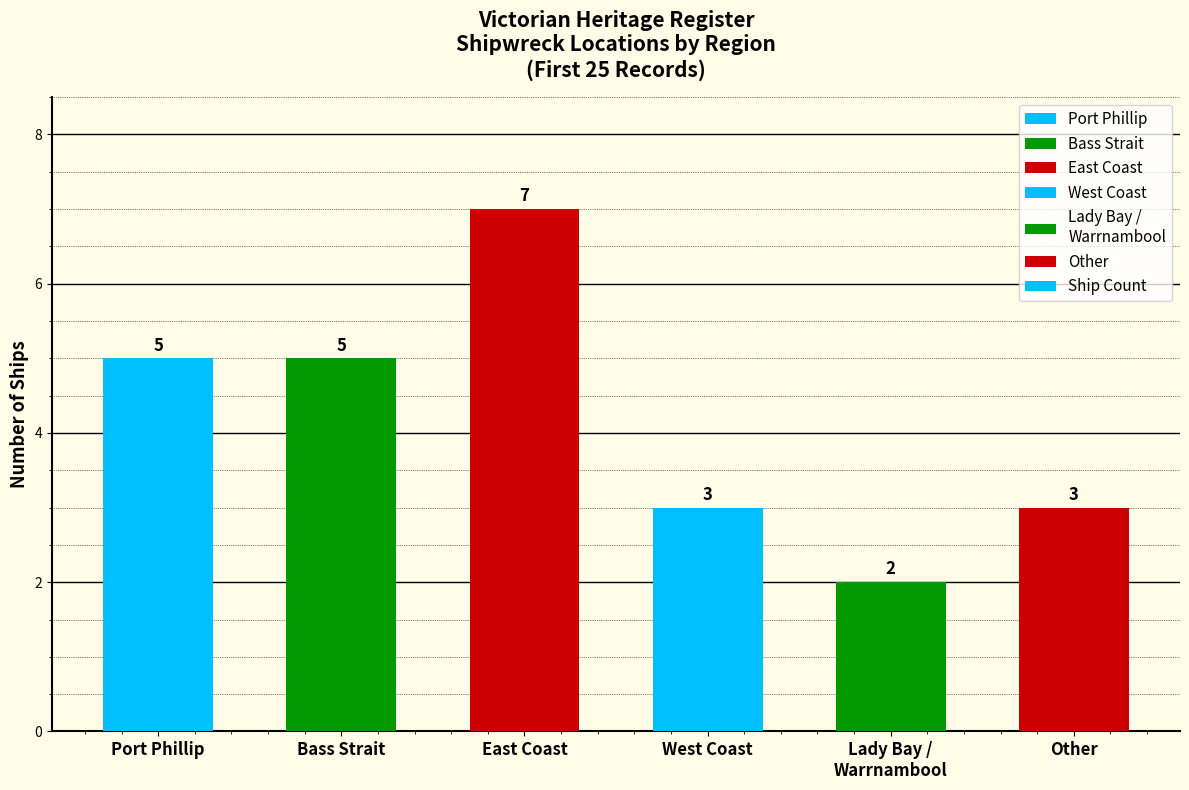

What is the approximate value at Bass Strait?

5